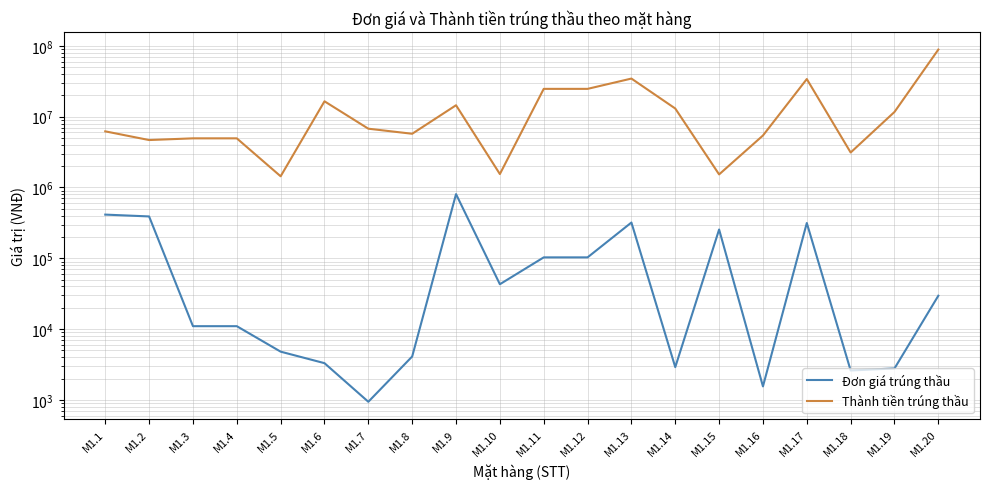

How many values in the Thành tiền trúng thầu series exceed 6768000?

9